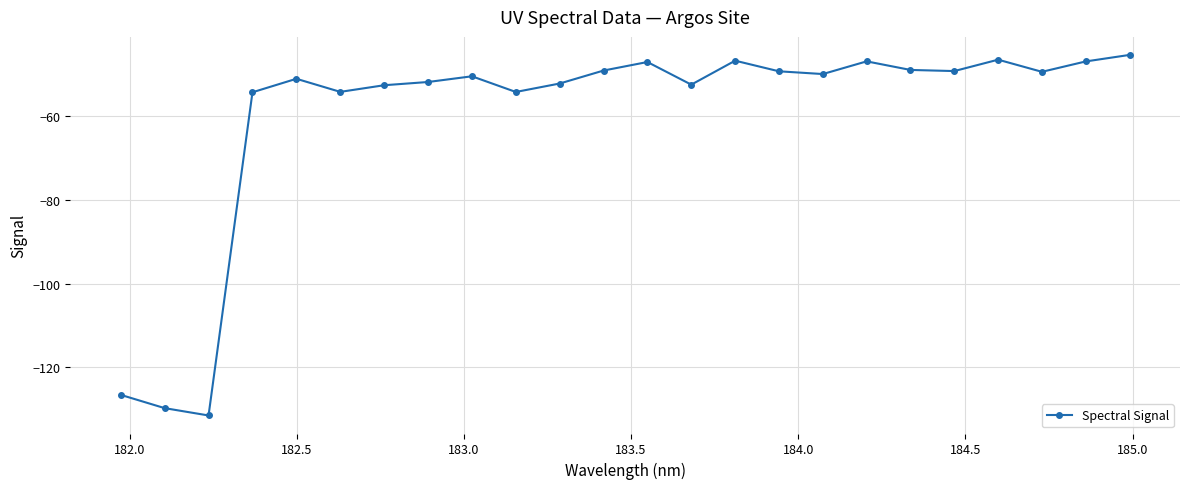

Does the chart have visible grid lines?

Yes